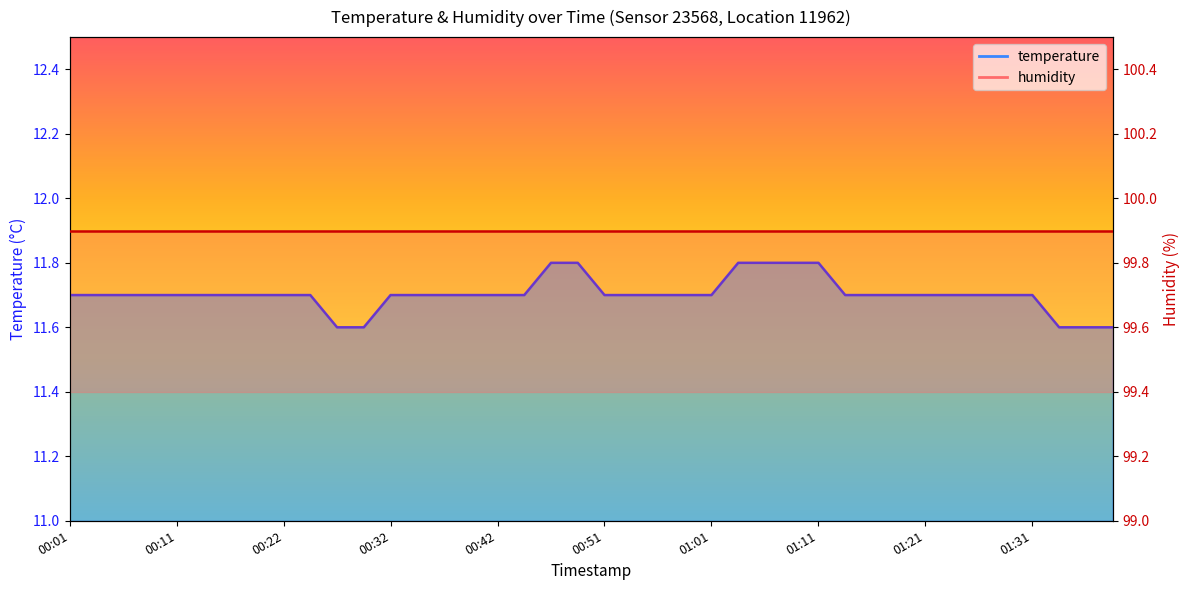

How many values are between 11 and 12?

40